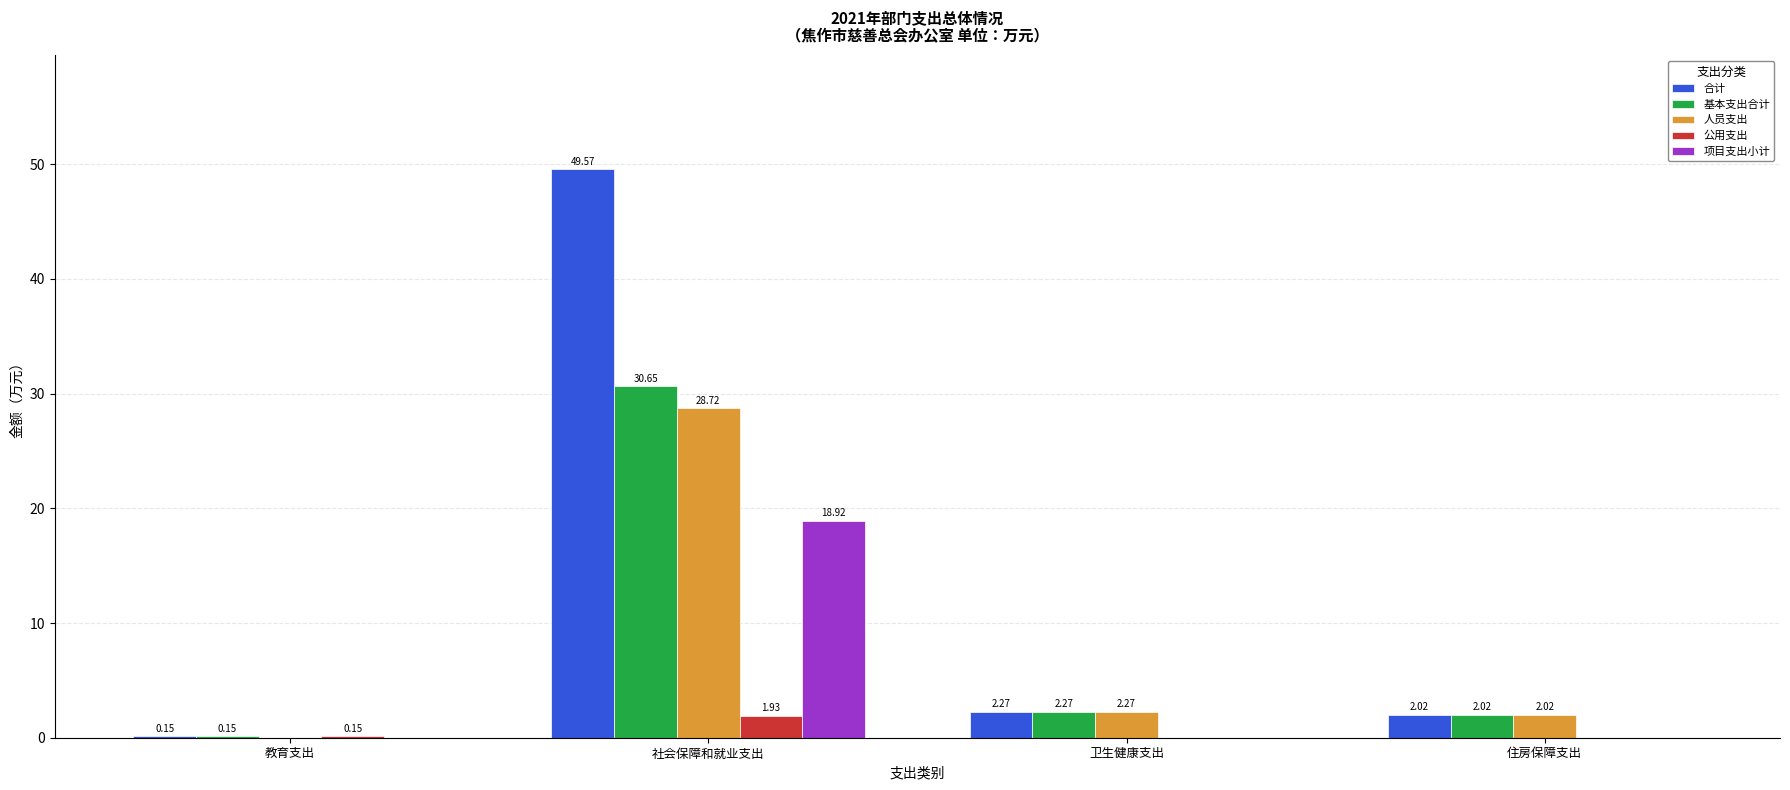

At which label does 基本支出合计 first exceed 2?

社会保障和就业支出